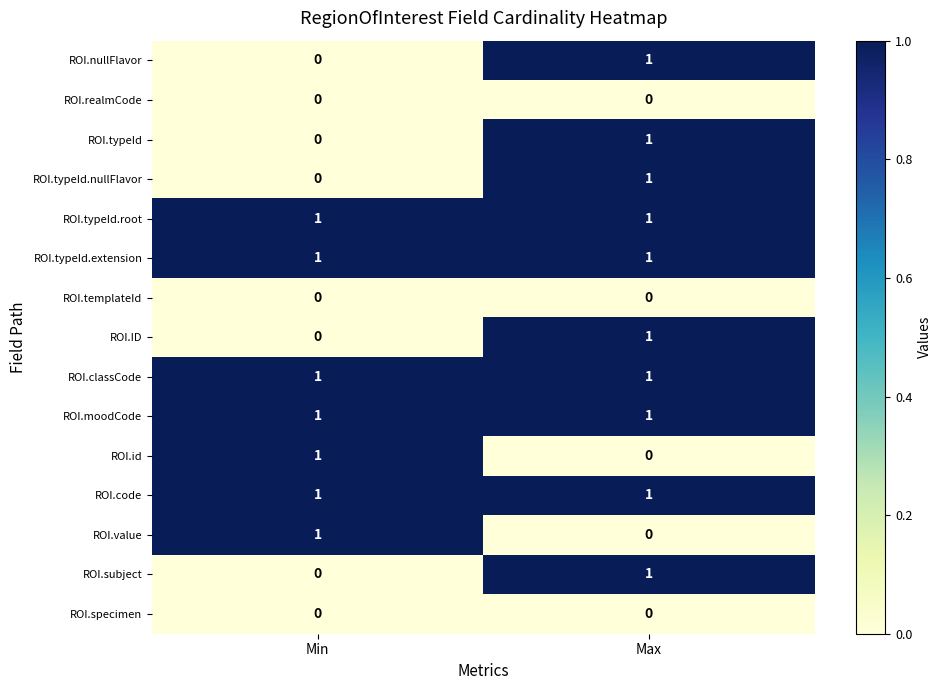

What is the difference between the highest and lowest values at Min?

1